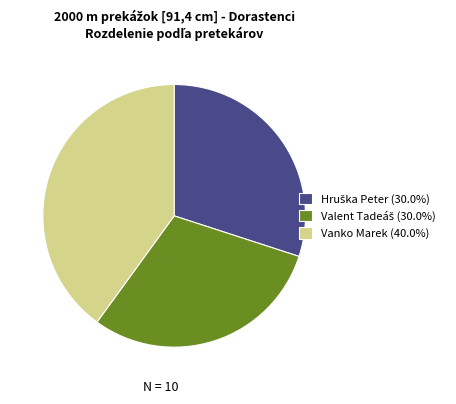

Does Vanko Marek (40.0%) account for over 50% of the chart?

No